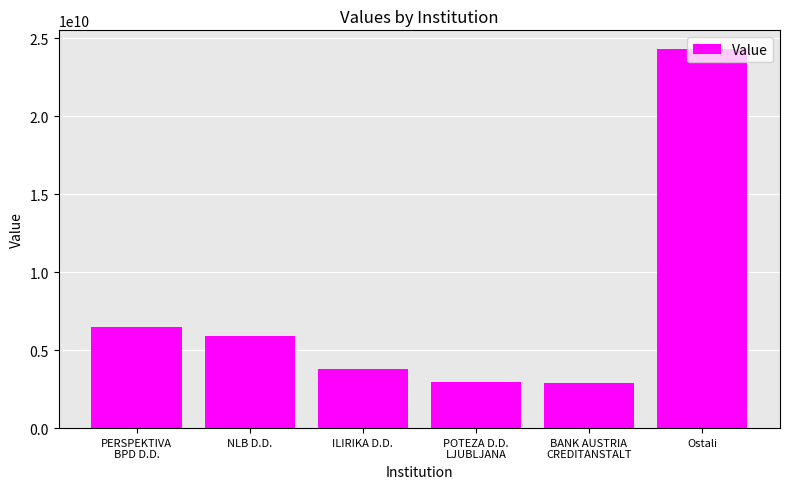

What is the difference between the second highest and second lowest values?

3478193349.6